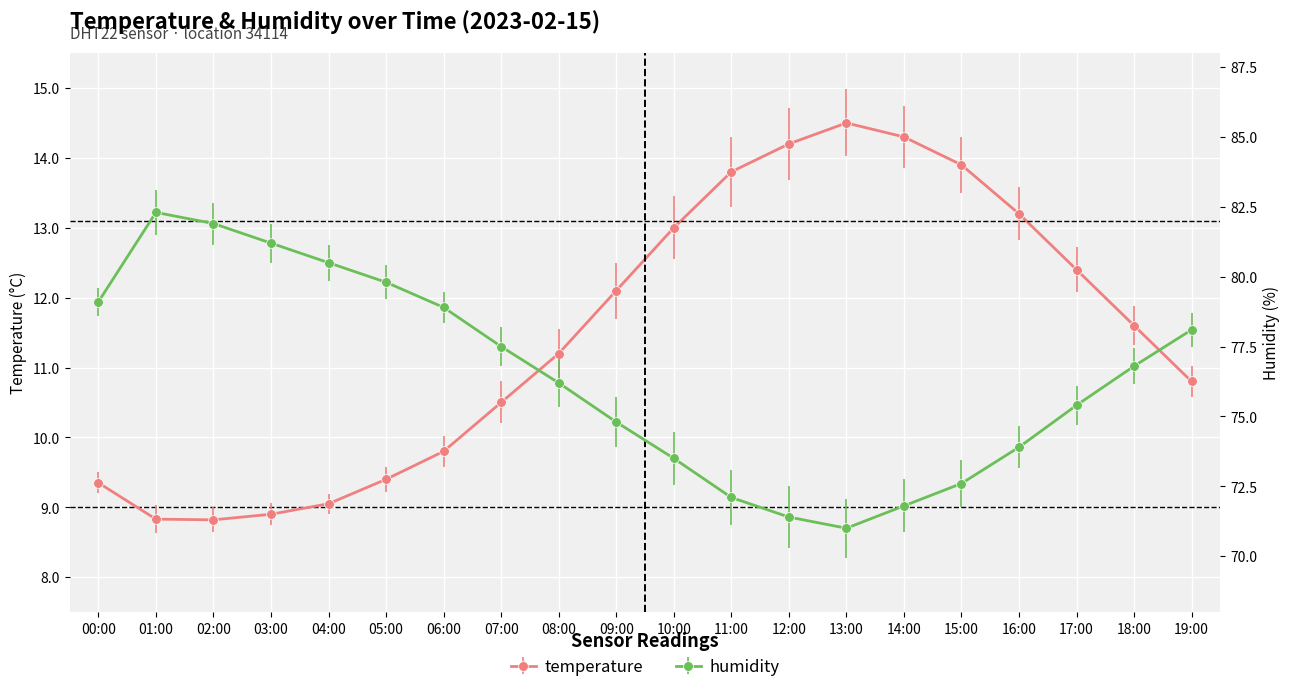

The temperature series shows 2.2 at 01:00. True or false?

False